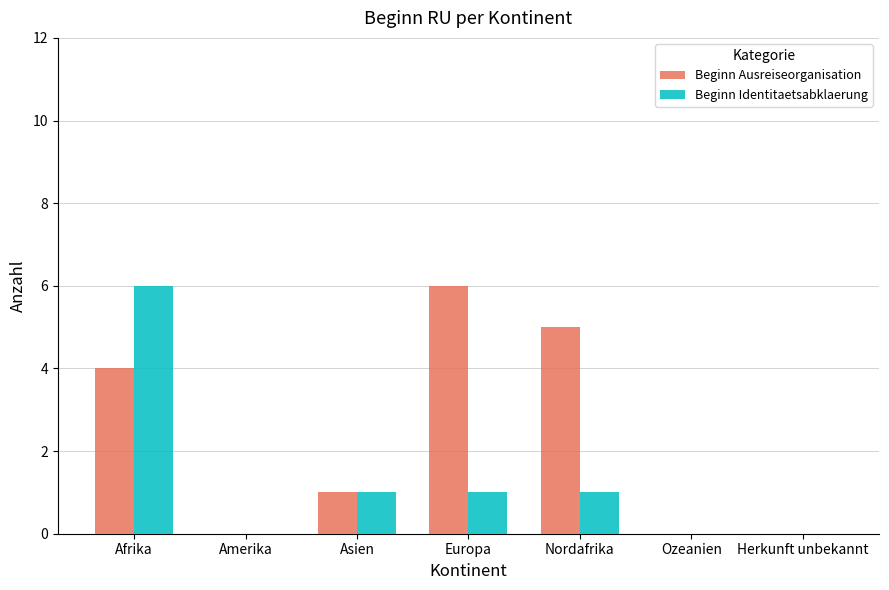

What is the maximum value shown in the chart?

6